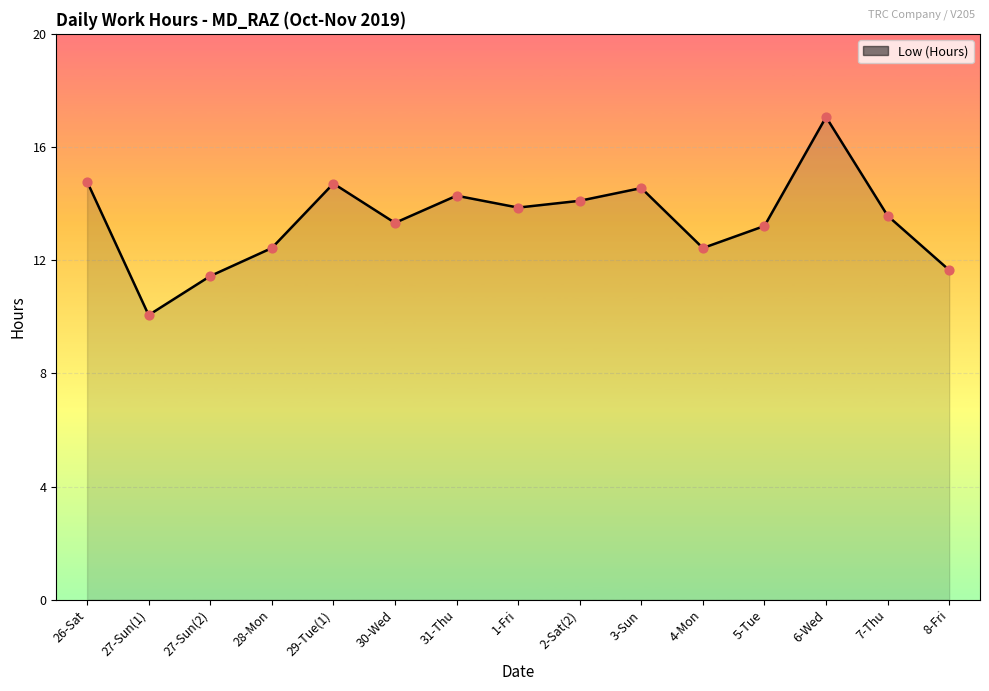

What is the change in value from 30-Wed to 8-Fri?

-1.7